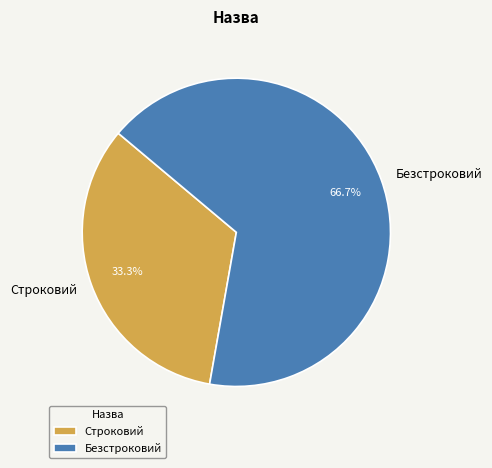

The Строковий slice represents 33% of the pie. True or false?

True